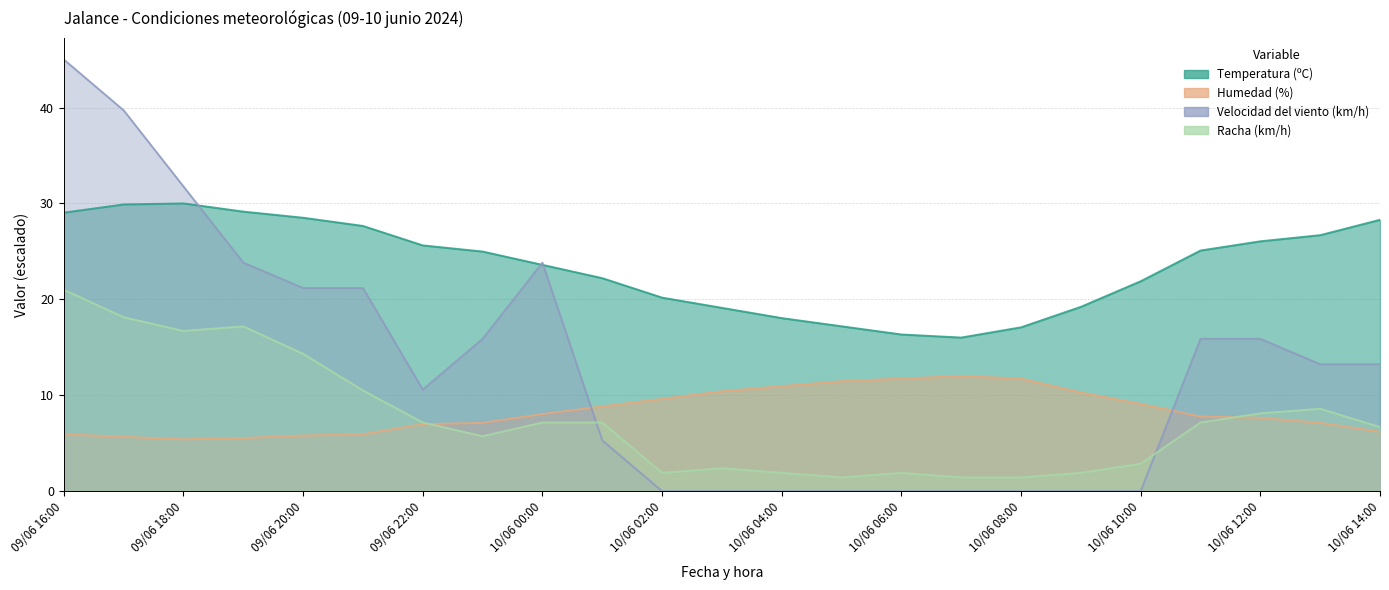

Reading right to left, extract all data points from this chart.

Temperatura (ºC): 28.3	26.7	26.0	25.1	21.9	19.2	17.1	16.0	16.3	17.2	18.0	19.1	20.2	22.2	23.6	25.0	25.6	27.7	28.5	29.1	30.0	29.9	29.0
Humedad (%): 6.2	7.1	7.6	7.8	9.1	10.3	11.7	12.0	11.7	11.5	10.9	10.4	9.6	8.8	8.0	7.1	7.0	5.9	5.8	5.5	5.4	5.7	5.9
Velocidad del viento (km/h): 13.2	13.2	15.9	15.9	0.0	0.0	0.0	0.0	0.0	0.0	0.0	0.0	0.0	5.3	23.8	15.9	10.6	21.2	21.2	23.8	31.8	39.7	45.0
Racha (km/h): 6.7	8.6	8.1	7.2	2.9	1.9	1.4	1.4	1.9	1.4	1.9	2.4	1.9	7.2	7.2	5.7	7.2	10.5	14.3	17.2	16.7	18.1	21.0